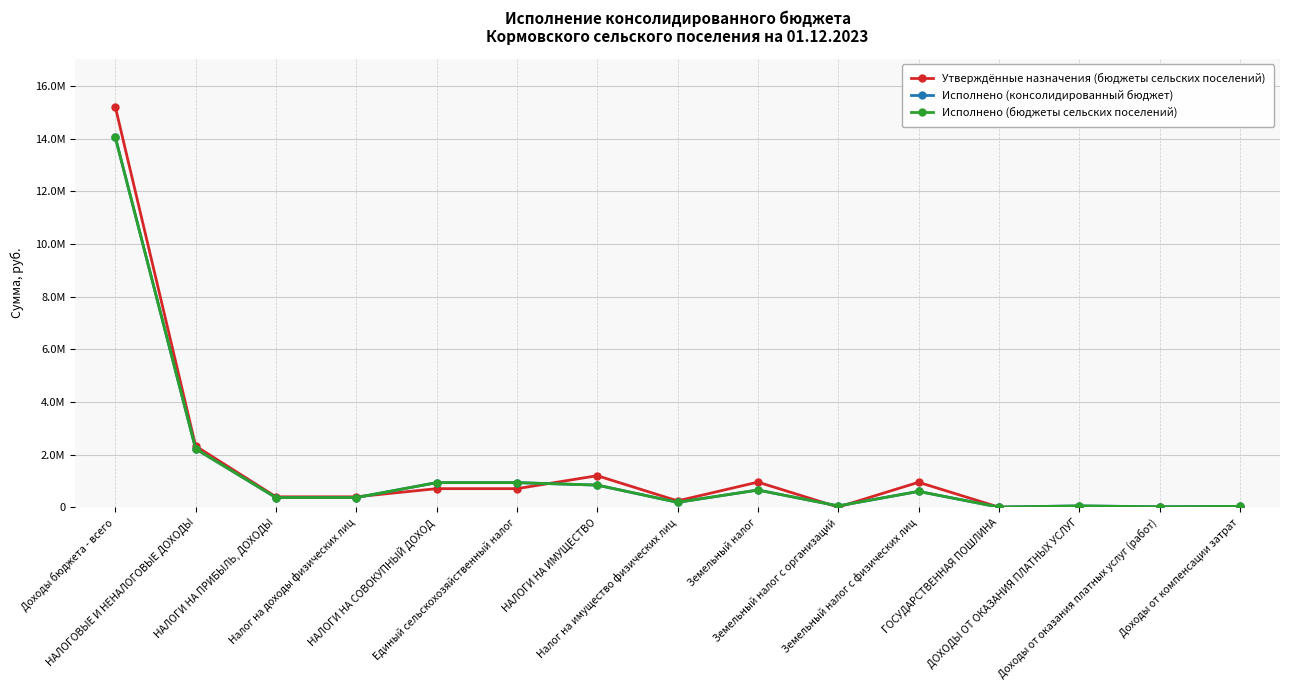

List the series in order of their peak value, lowest first.

Исполнено (консолидированный бюджет), Исполнено (бюджеты сельских поселений), Утверждённые назначения (бюджеты сельских поселений)